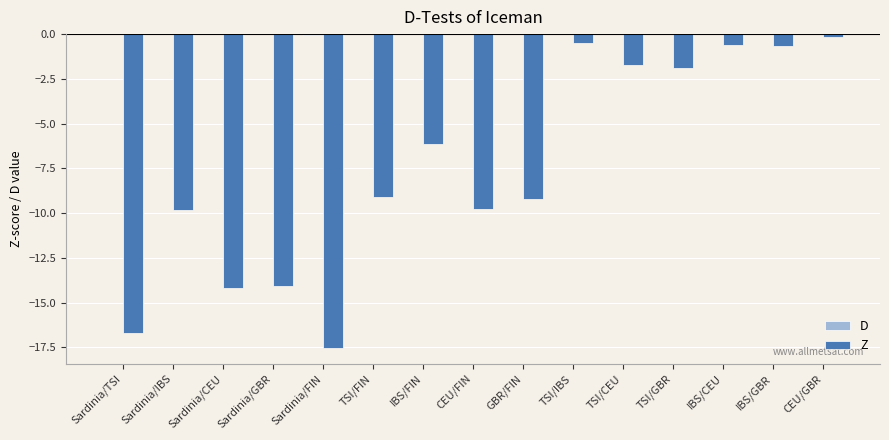

The value of Z at TSI/IBS is -0.5. True or false?

True